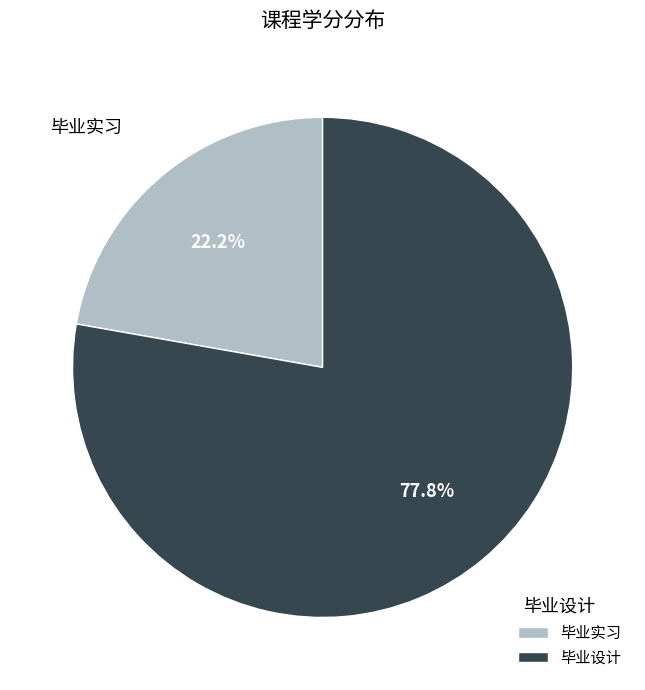

To the nearest percent, what percentage of the pie is 毕业设计?

78%